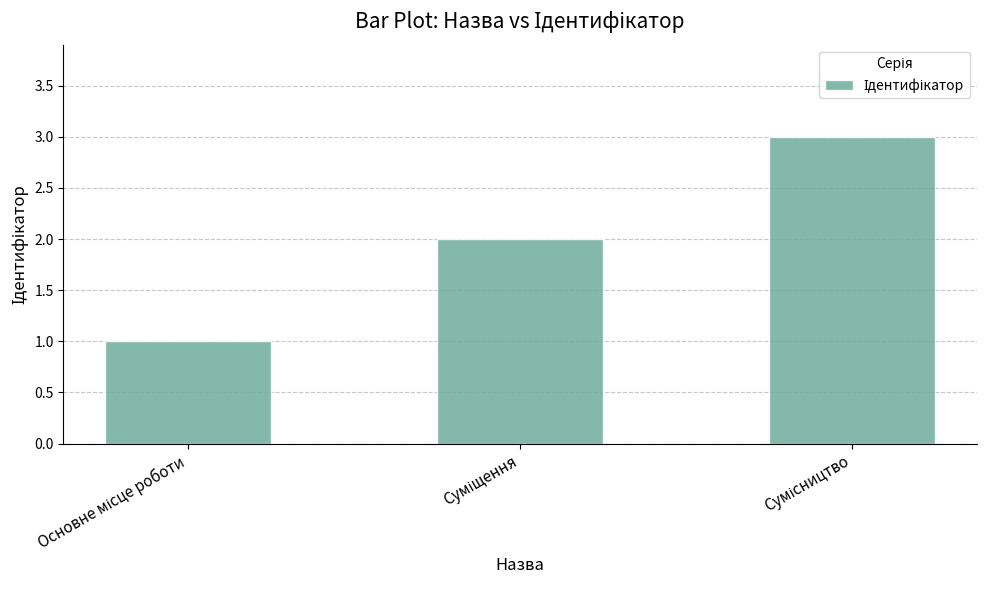

What is the minimum value shown in the chart?

1